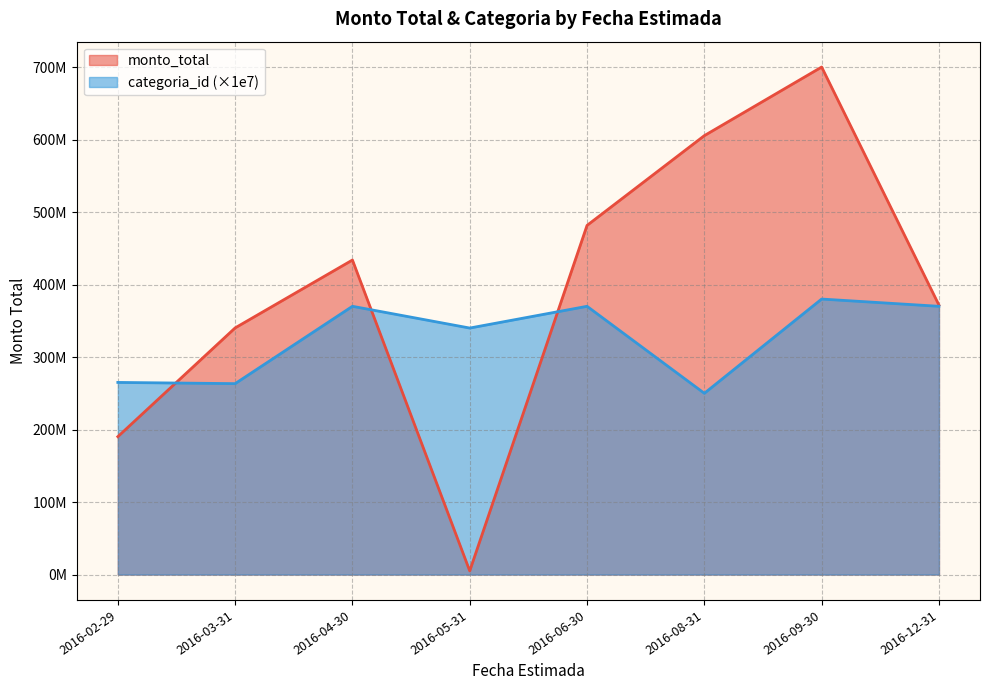

How many lines are shown in the chart?

2